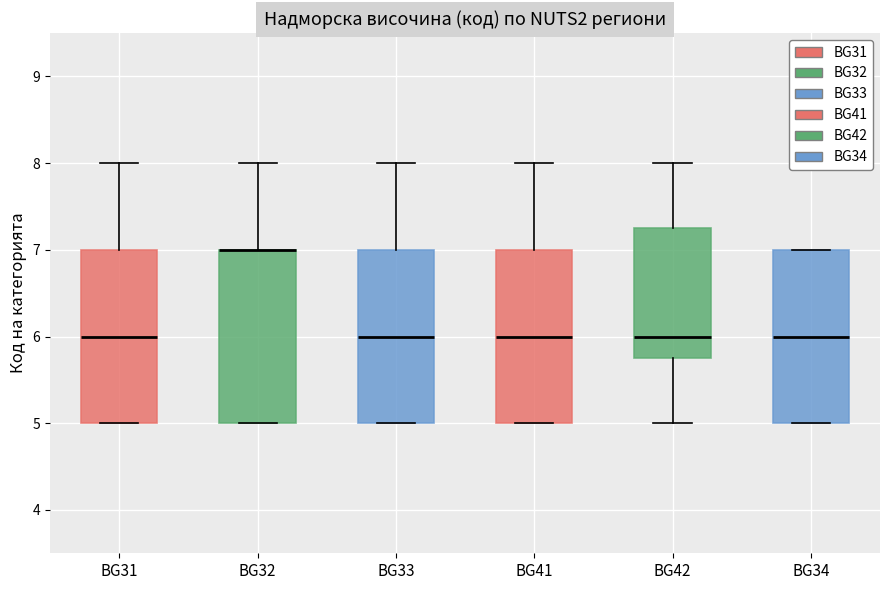

Reading left to right, read every box against the y-axis: the position of its median line, the range the box covers, and the ends of its whiskers. The values are not printed on the chart, so give them approximately, as read against the axis.

BG31: median 6.0, box 5.0 to 7.0, whiskers 5.0 to 8.0
BG32: median 7.0 (drawn on the box's upper edge), box 5.0 to 7.0, whiskers 5.0 to 8.0
BG33: median 6.0, box 5.0 to 7.0, whiskers 5.0 to 8.0
BG41: median 6.0, box 5.0 to 7.0, whiskers 5.0 to 8.0
BG42: median 6.0, box 5.8 to 7.3, whiskers 5.0 to 8.0
BG34: median 6.0, box 5.0 to 7.0, whiskers 5.0 to 7.0